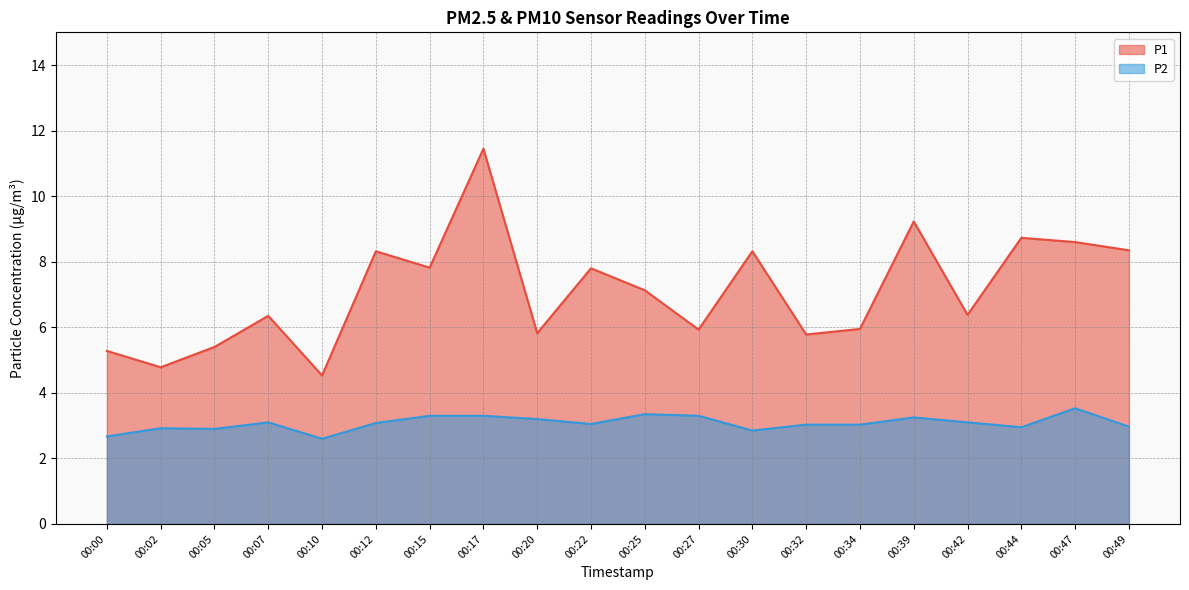

Which category has the highest value in the P2 series?

00:47